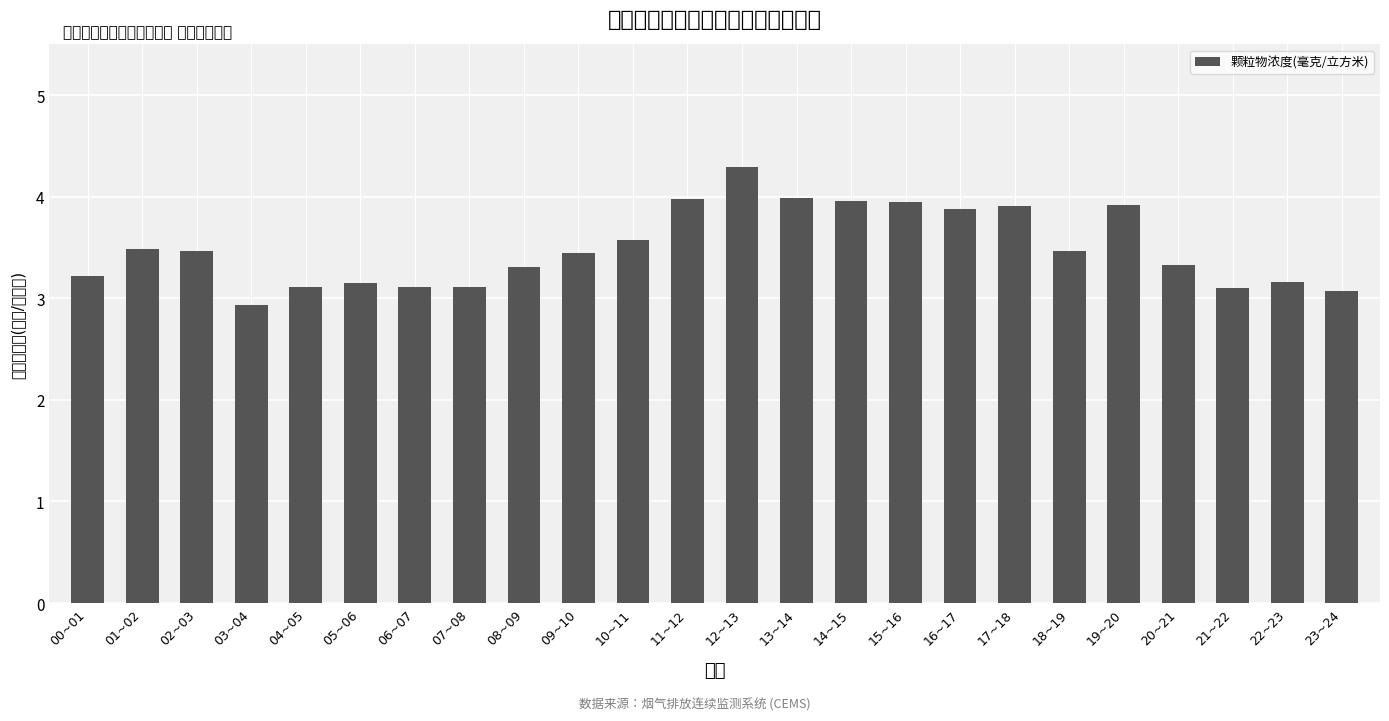

The value at 13~14 is 7.0. True or false?

False